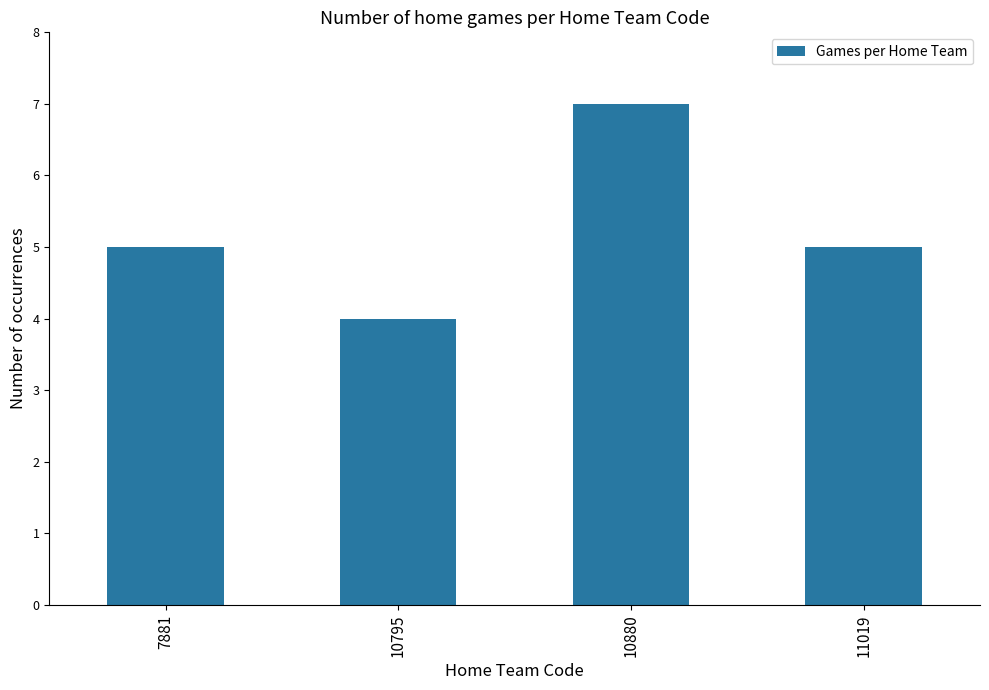

Read the value at 10880.

7